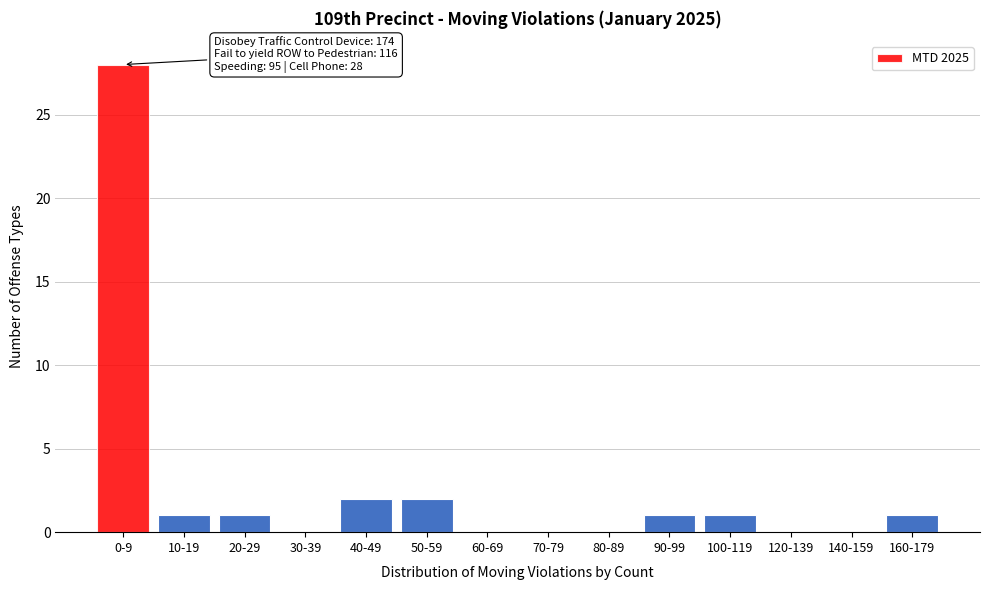

Reading left to right, extract all data points from this chart.

0-9=28	10-19=1	20-29=1	30-39=0	40-49=2	50-59=2	60-69=0	70-79=0	80-89=0	90-99=1	100-119=1	120-139=0	140-159=0	160-179=1